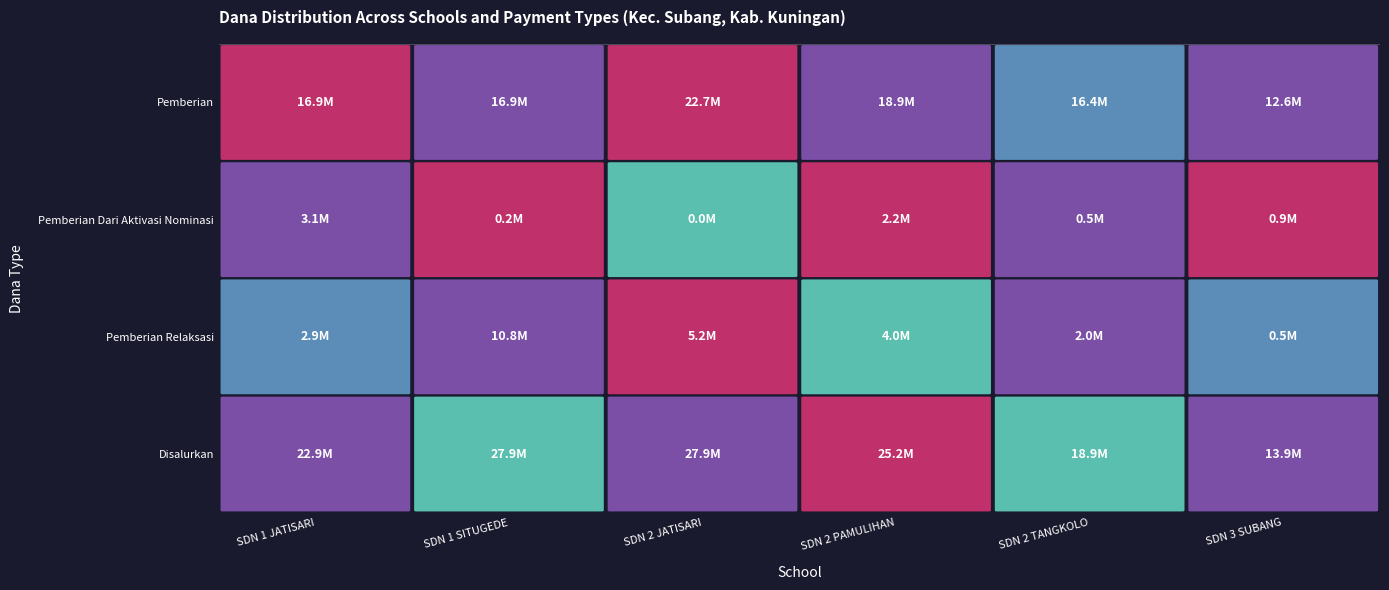

What is the sum of the SD NEGERI 2 PAMULIHAN values at Pemberian and Disalurkan?

44100000